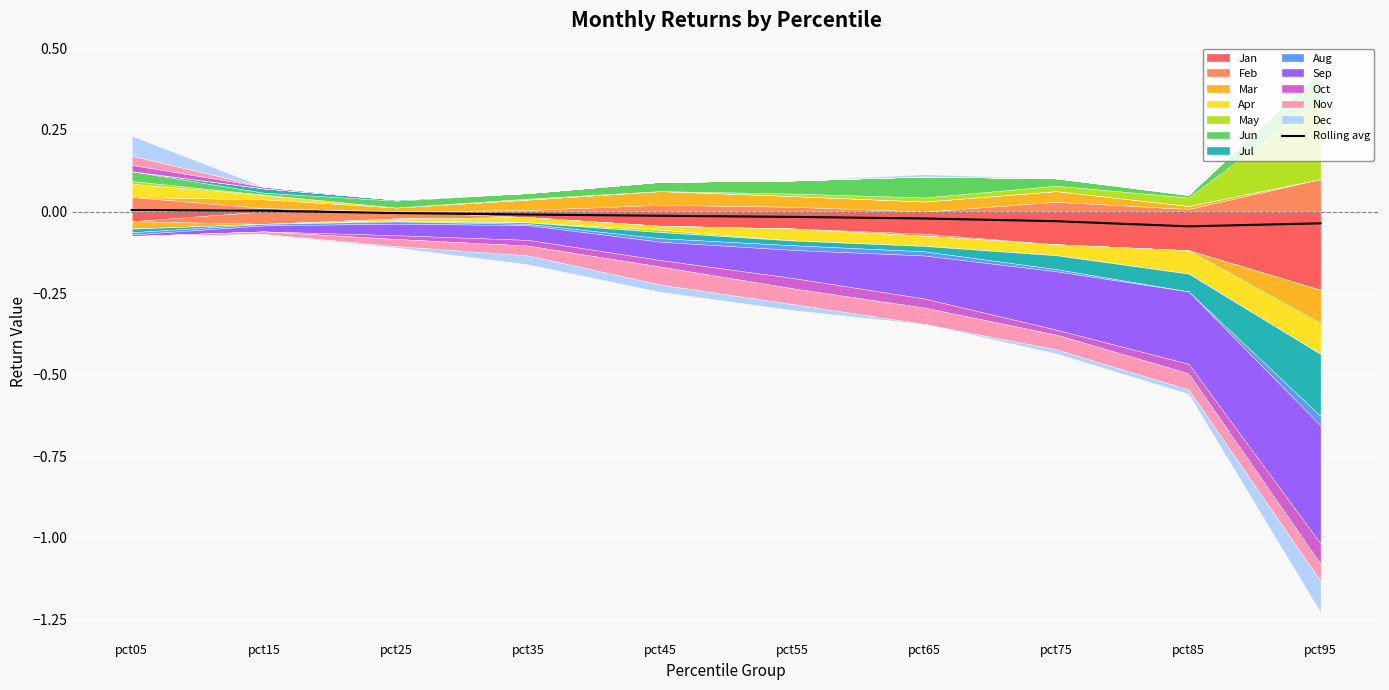

Reading left to right, extract all data points from this chart.

pct05=0.0	pct15=0.0	pct25=-0.0	pct35=-0.0	pct45=-0.0	pct55=-0.0	pct65=-0.0	pct75=-0.0	pct85=-0.0	pct95=-0.0